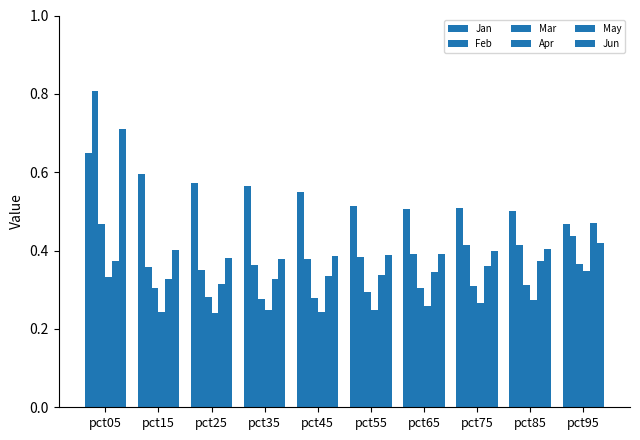

What is the value of the Jun bar at the 8th from the left?

0.4